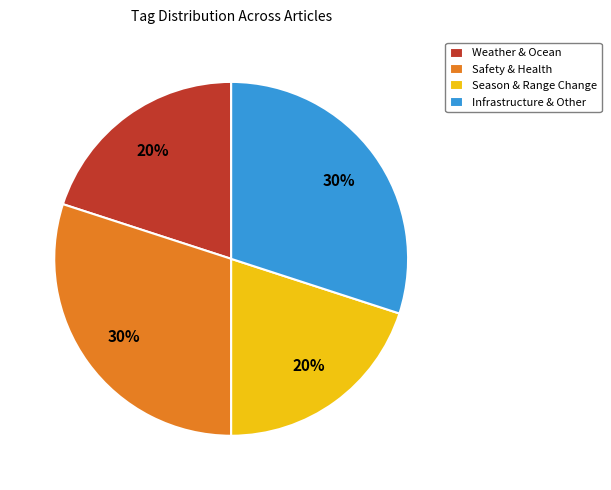

Does any single category account for the majority?

No